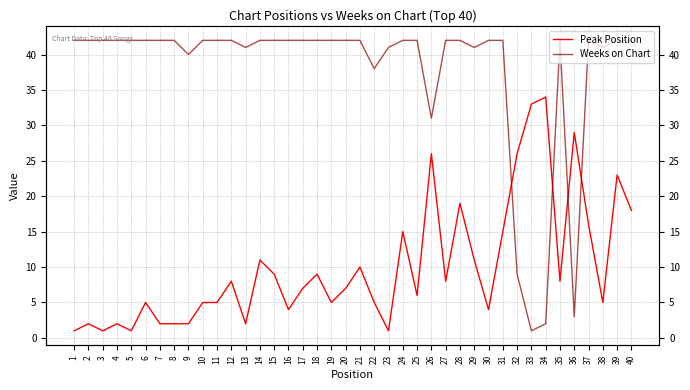

Is the value of Weeks on Chart at 29 greater than the value of Peak Position at 10?

Yes